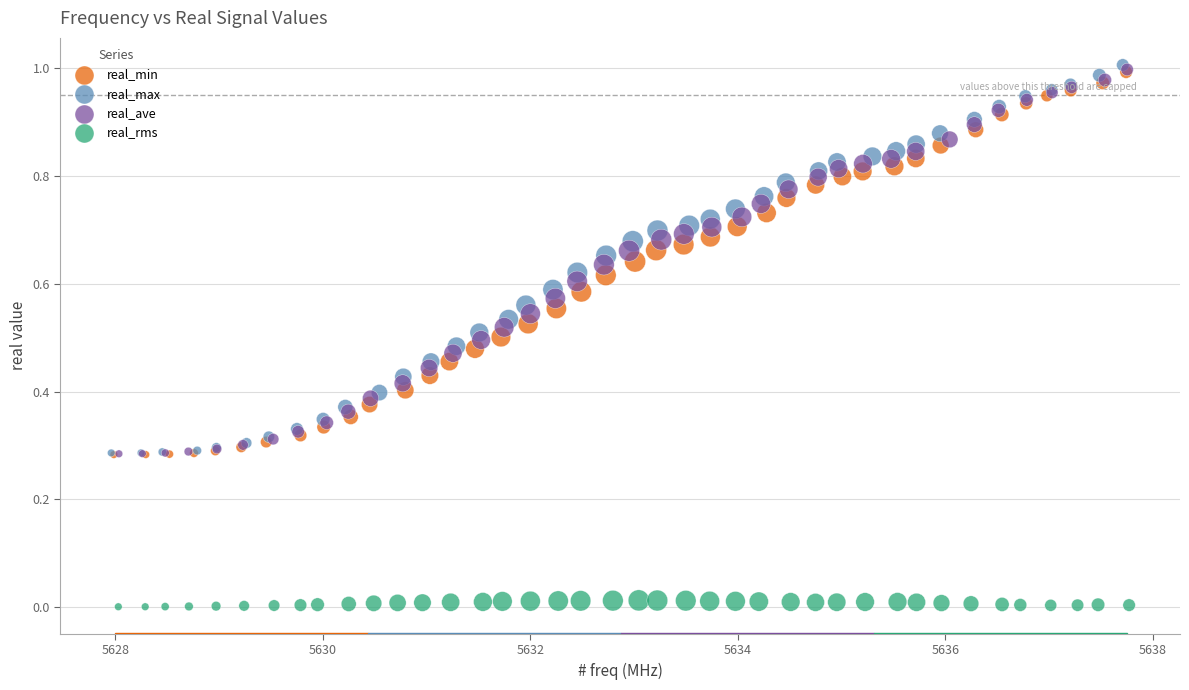

Which series has the widest spread of Y values?

real_max